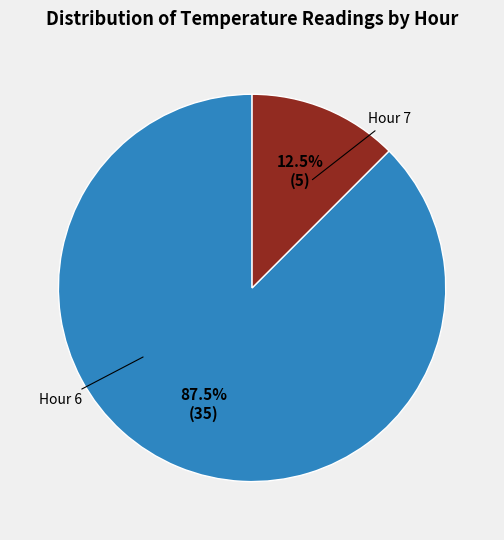

Is there any slice that represents more than half of the pie?

Yes